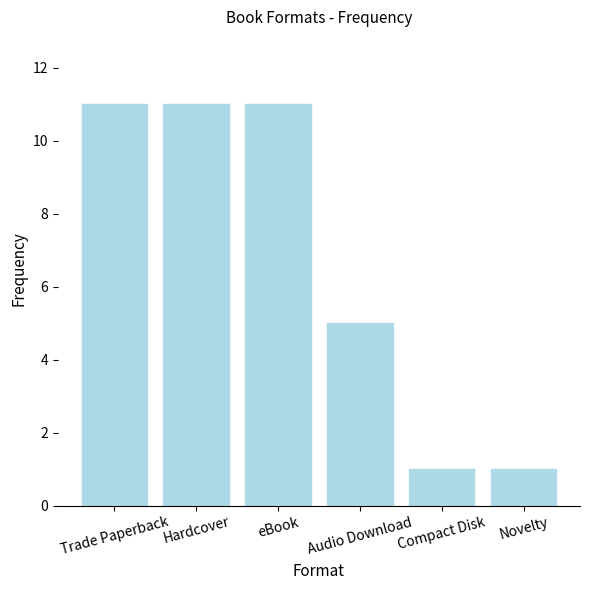

How many values are between 1 and 11?

6